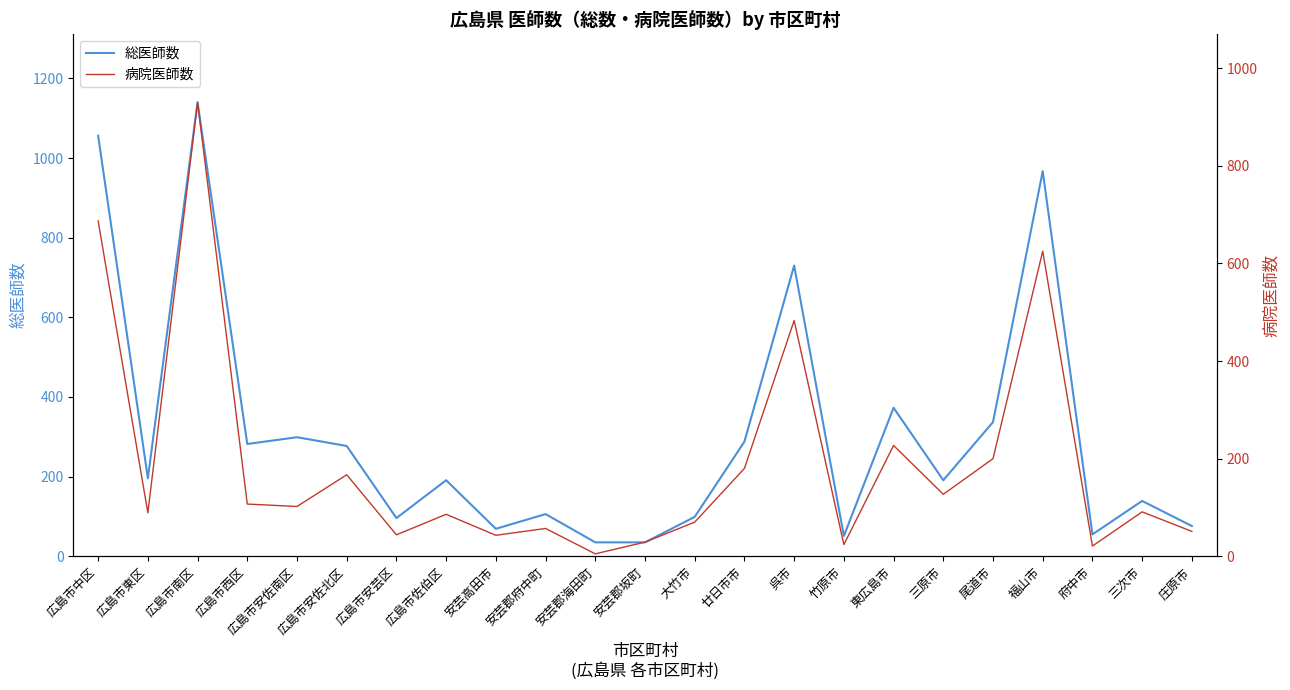

What value does the 総医師数 series have at 広島市安芸区, to the nearest 50?

100